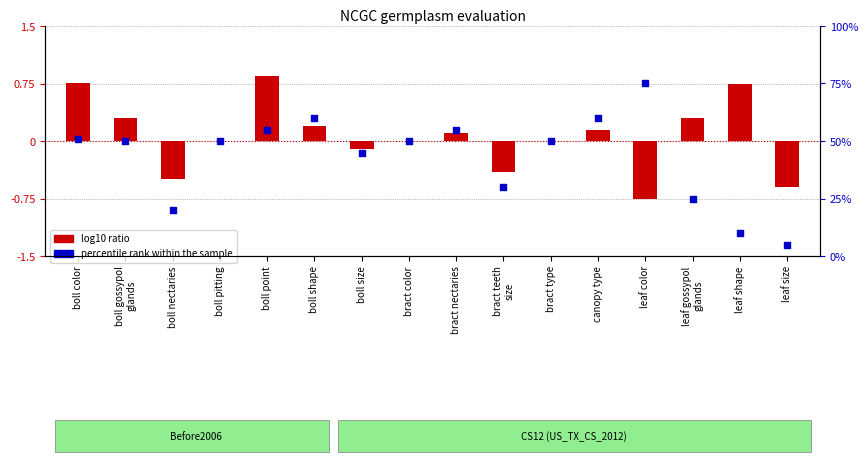

What are all the series names shown in the legend?

log10 ratio, percentile rank within the sample